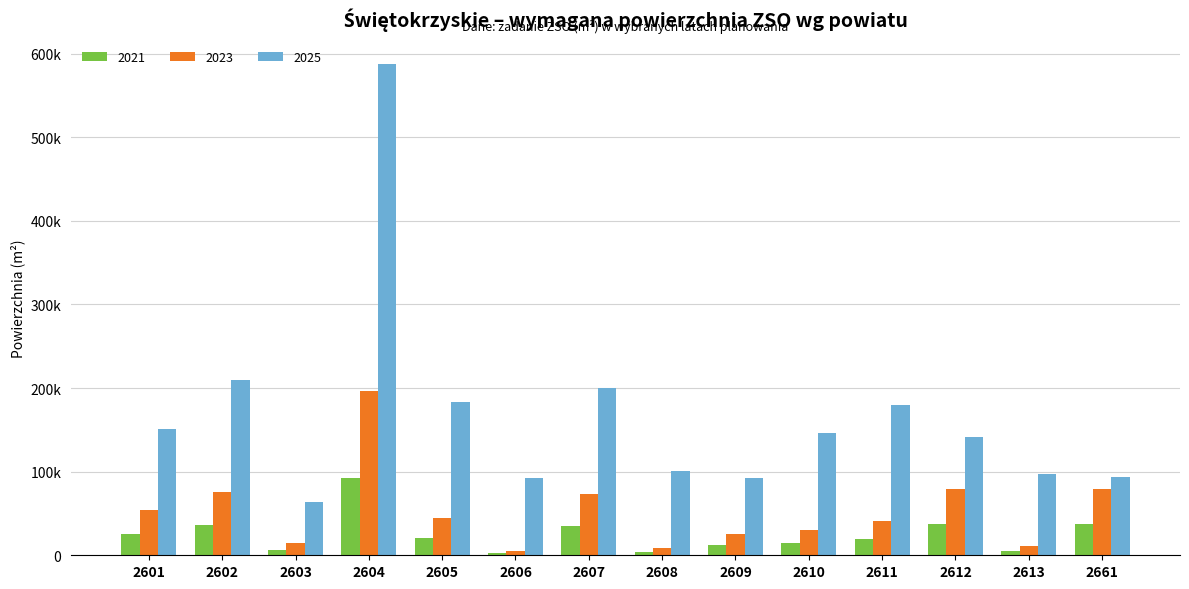

Which label corresponds to the smallest value in the chart?

2606